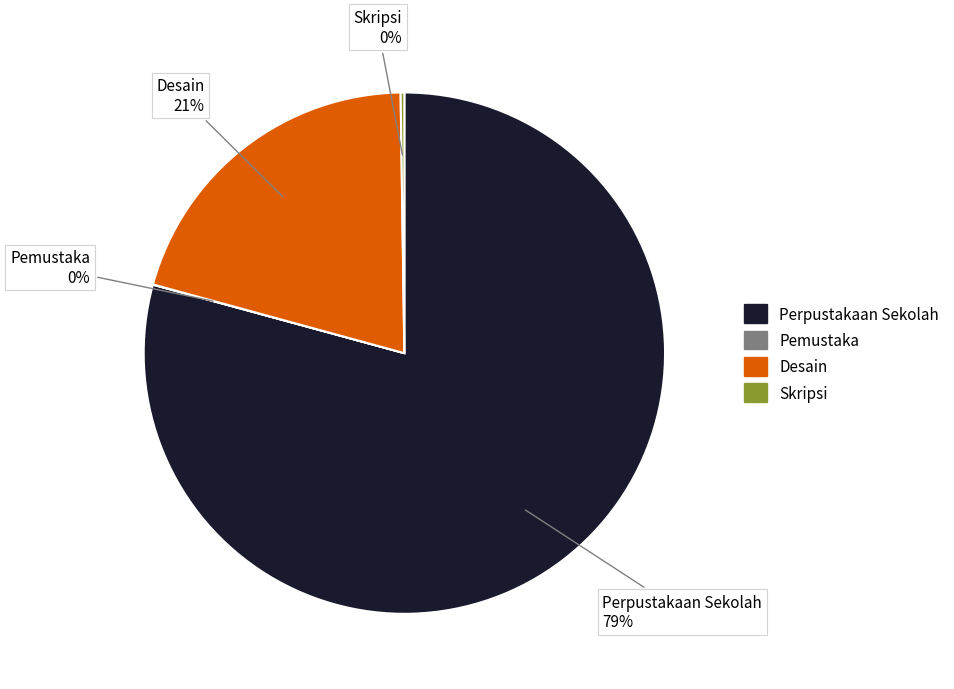

Which category accounts for the majority?

Perpustakaan Sekolah